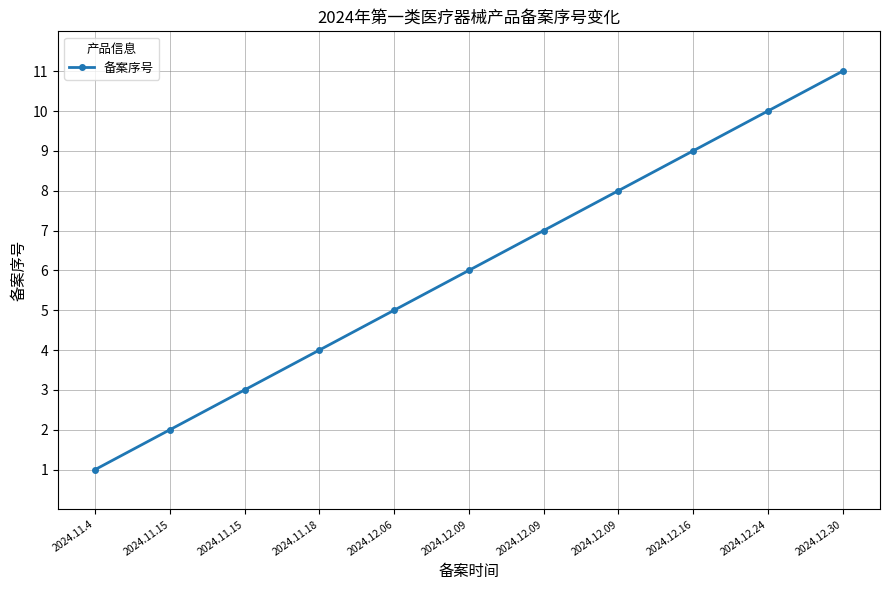

What is the minimum value shown in the chart?

1